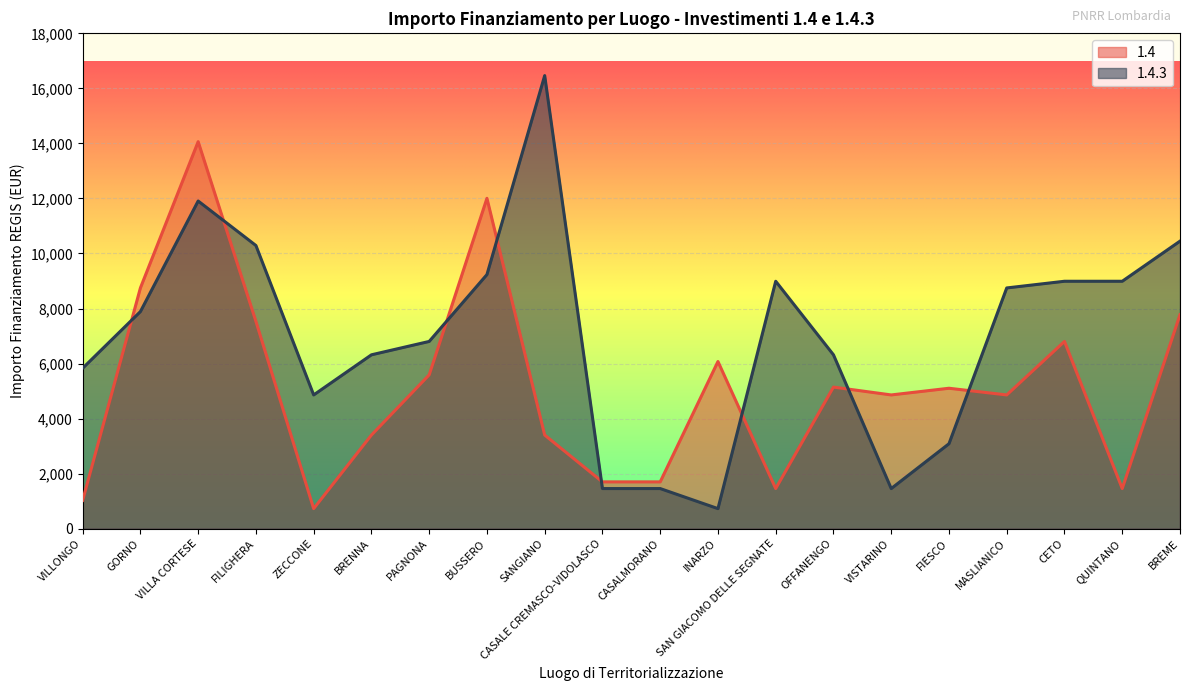

What value does the 1.4 series have at FILIGHERA, to the nearest 50?

7550